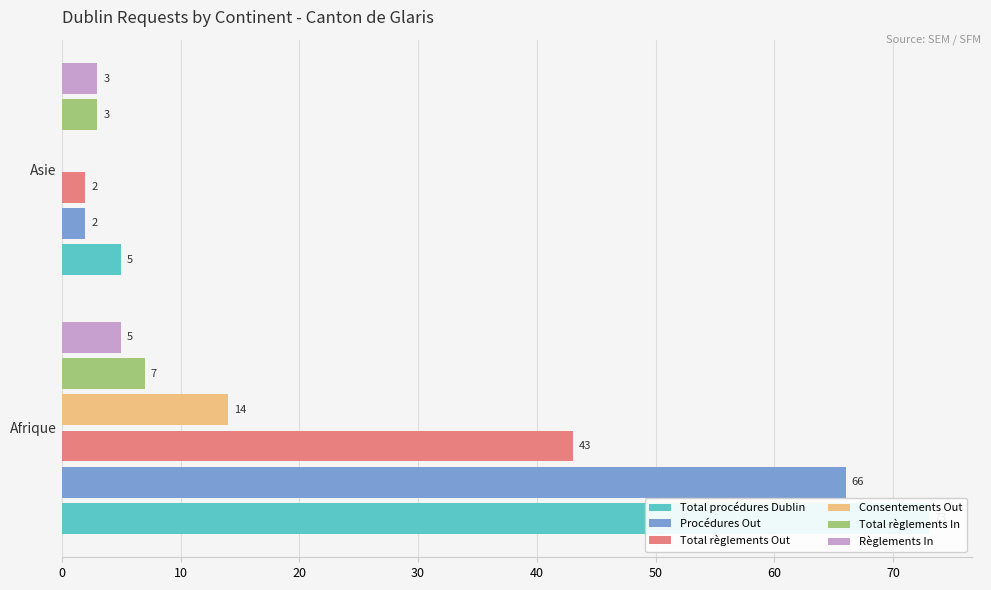

Count the number of categories in the chart.

2